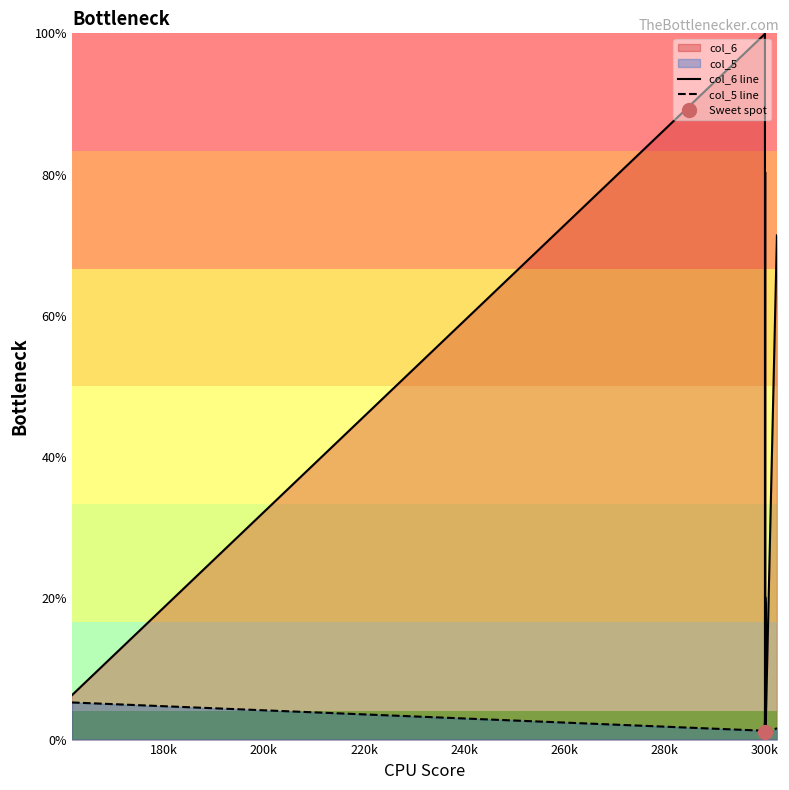

What is the maximum value for col_5 line?

20.2